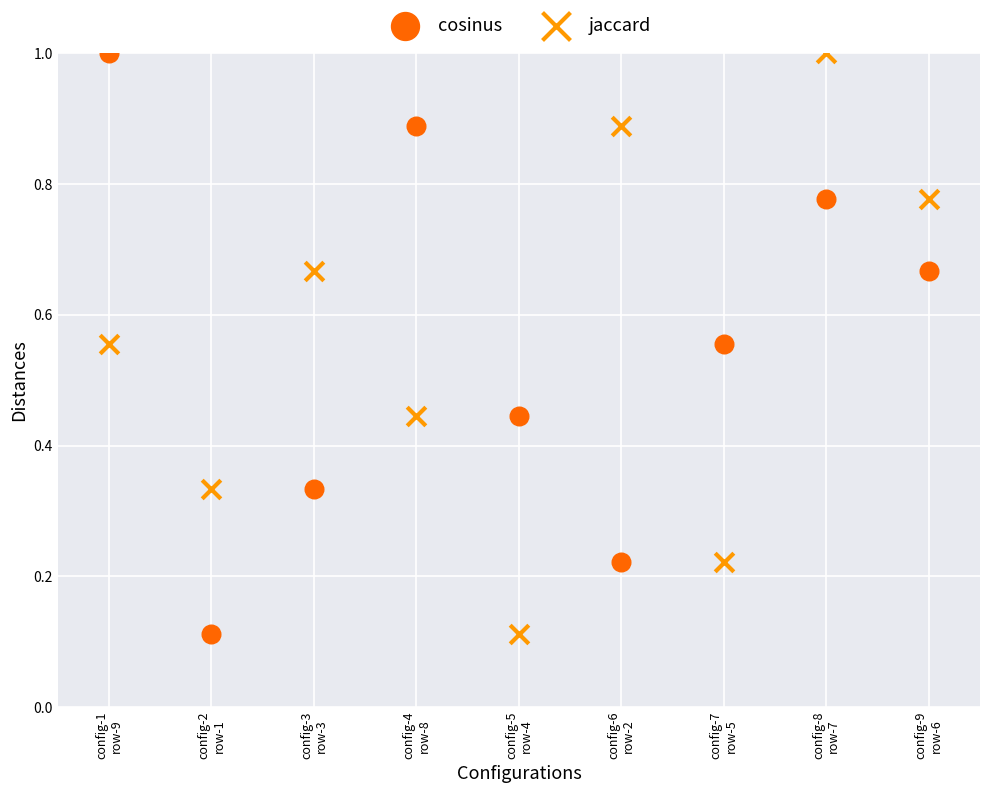

What are all the series names shown in the legend?

cosinus, jaccard